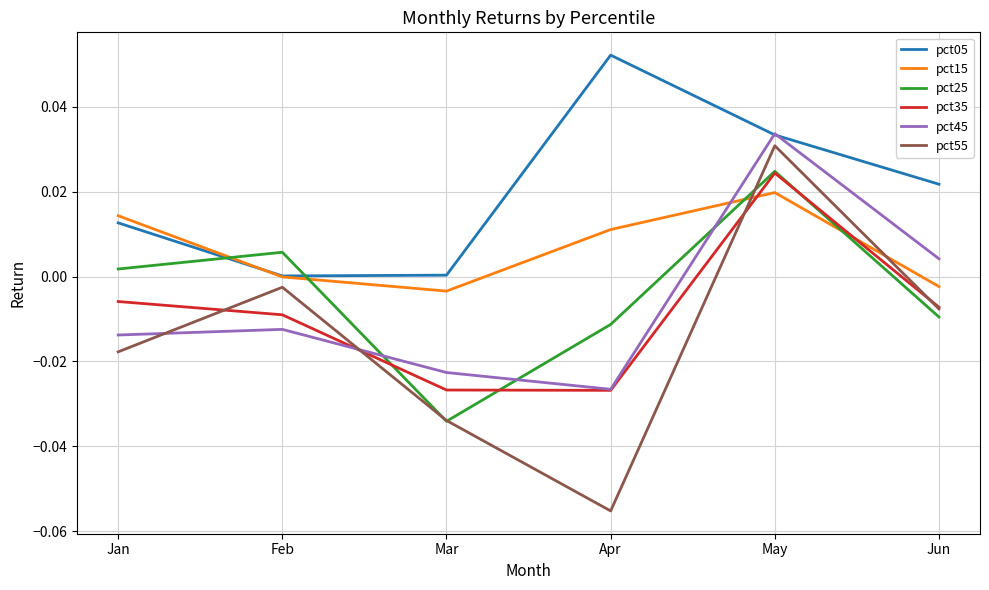

Is it true that pct35 equals -0.0 at Mar?

True